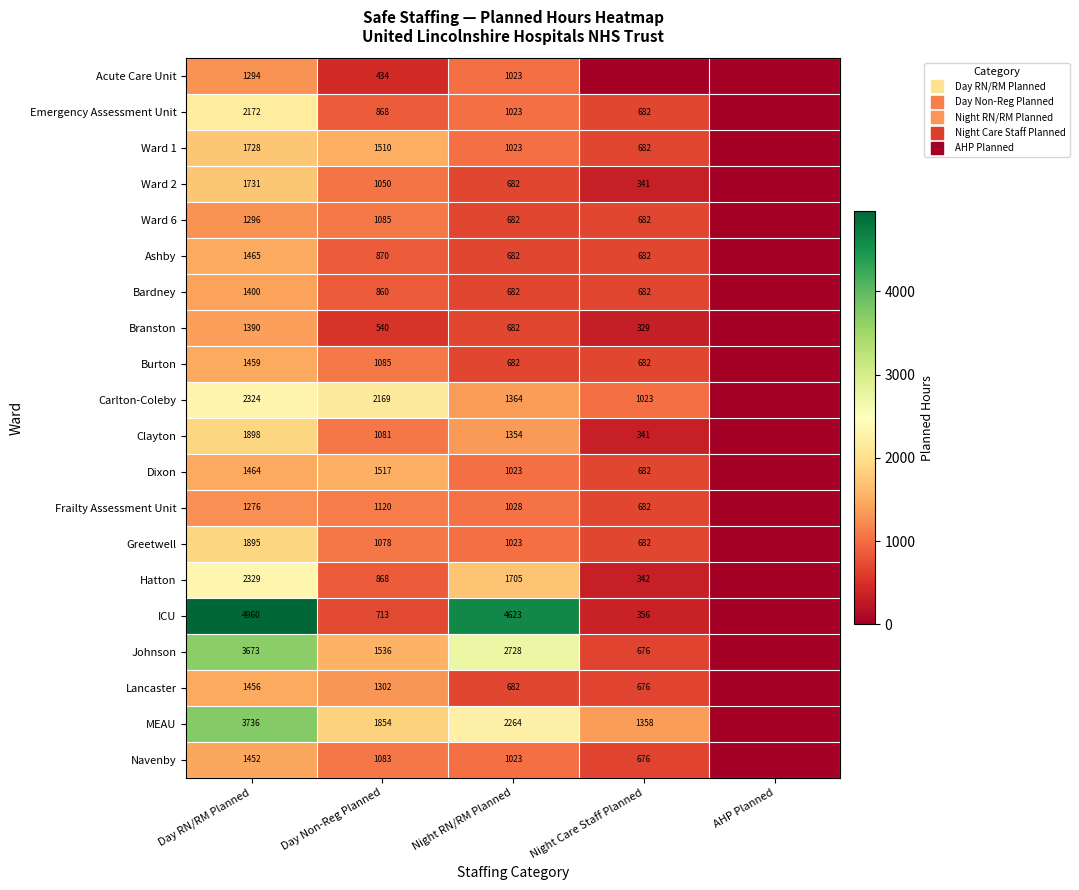

What is the sum of all Carlton-Coleby values?

6880.0